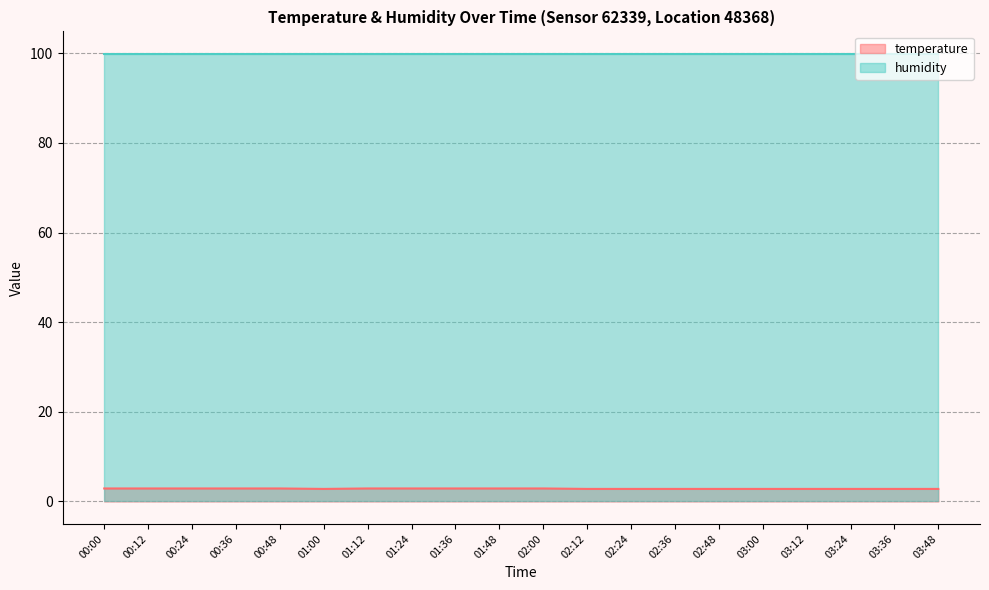

Approximately how many times larger is the value at 00:48 compared to 02:48?

1.0